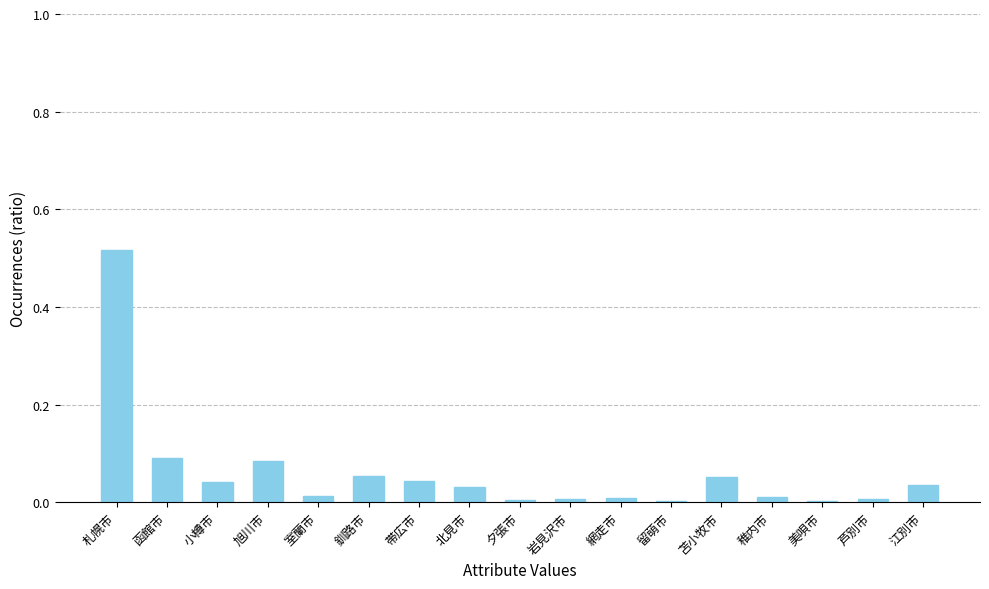

How many series are shown in this chart?

1